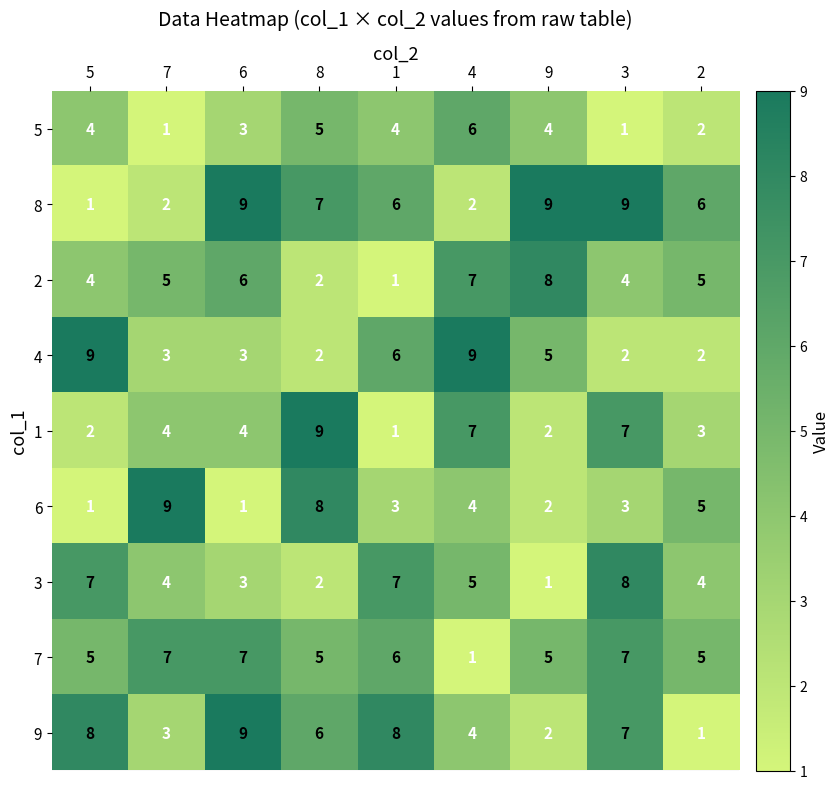

What is the total value across all series at 2?

33